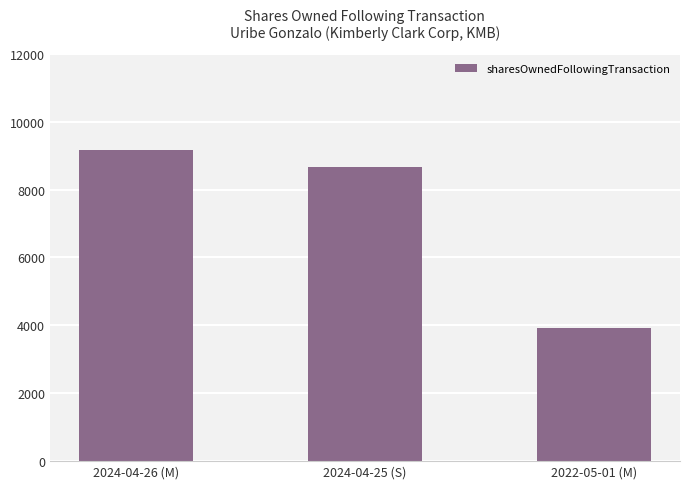

How many values are below 8679?

1